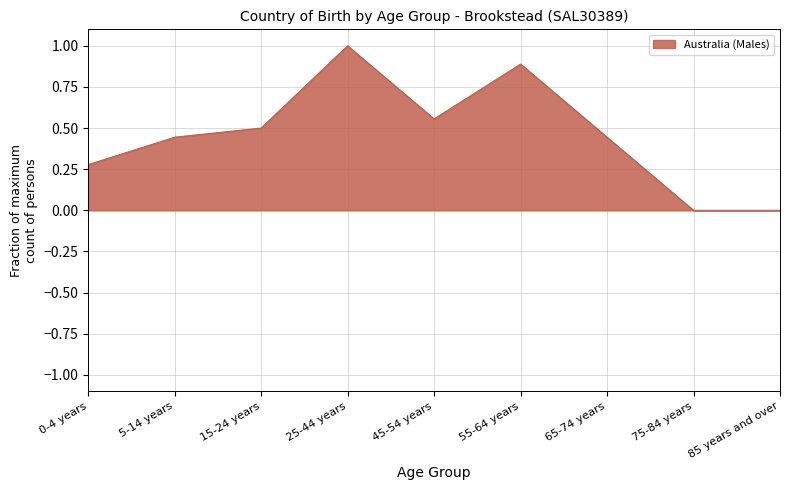

How many distinct data groups are displayed?

1